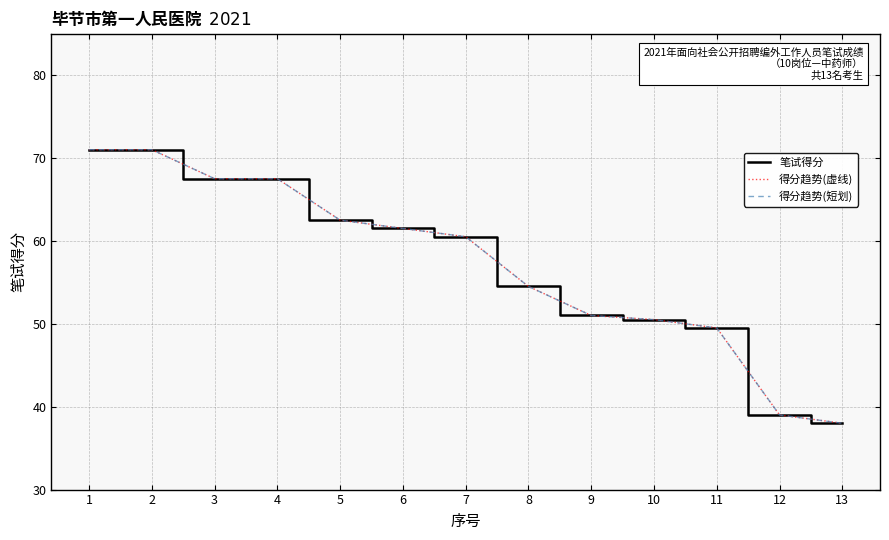

At which category is the sum across all series the highest?

1